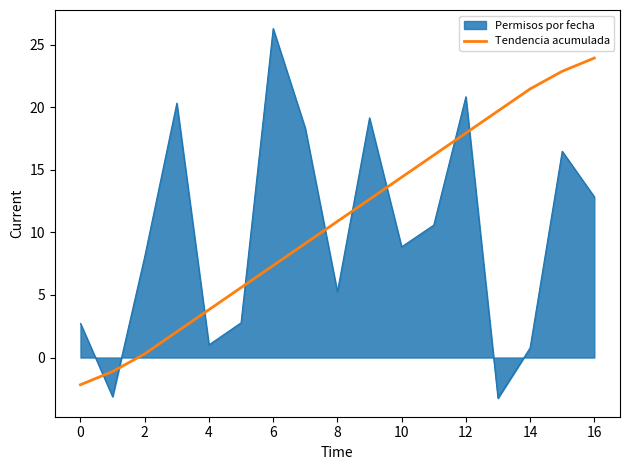

Does the chart have visible grid lines?

No